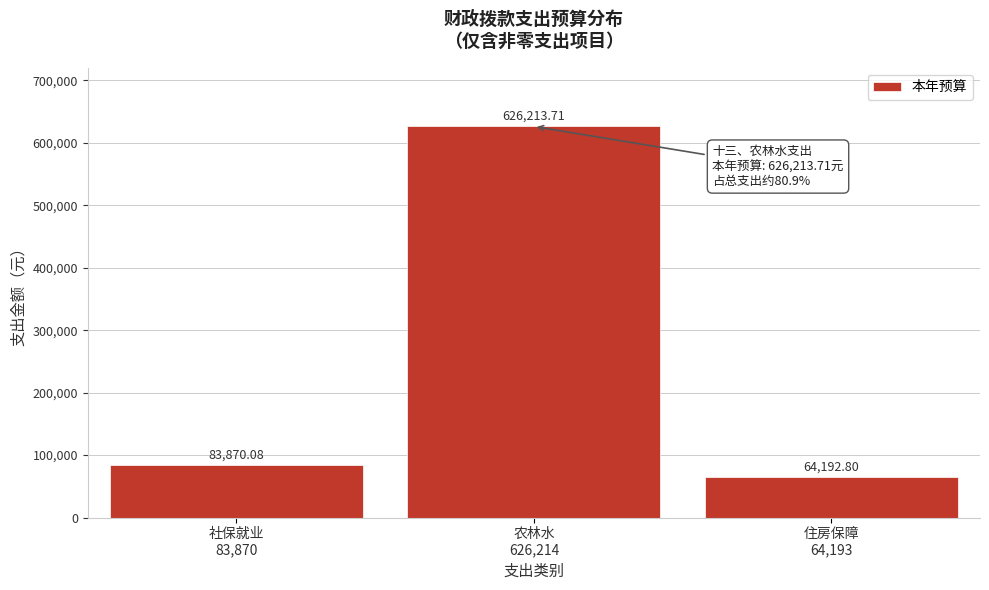

What is the average value?

258092.2